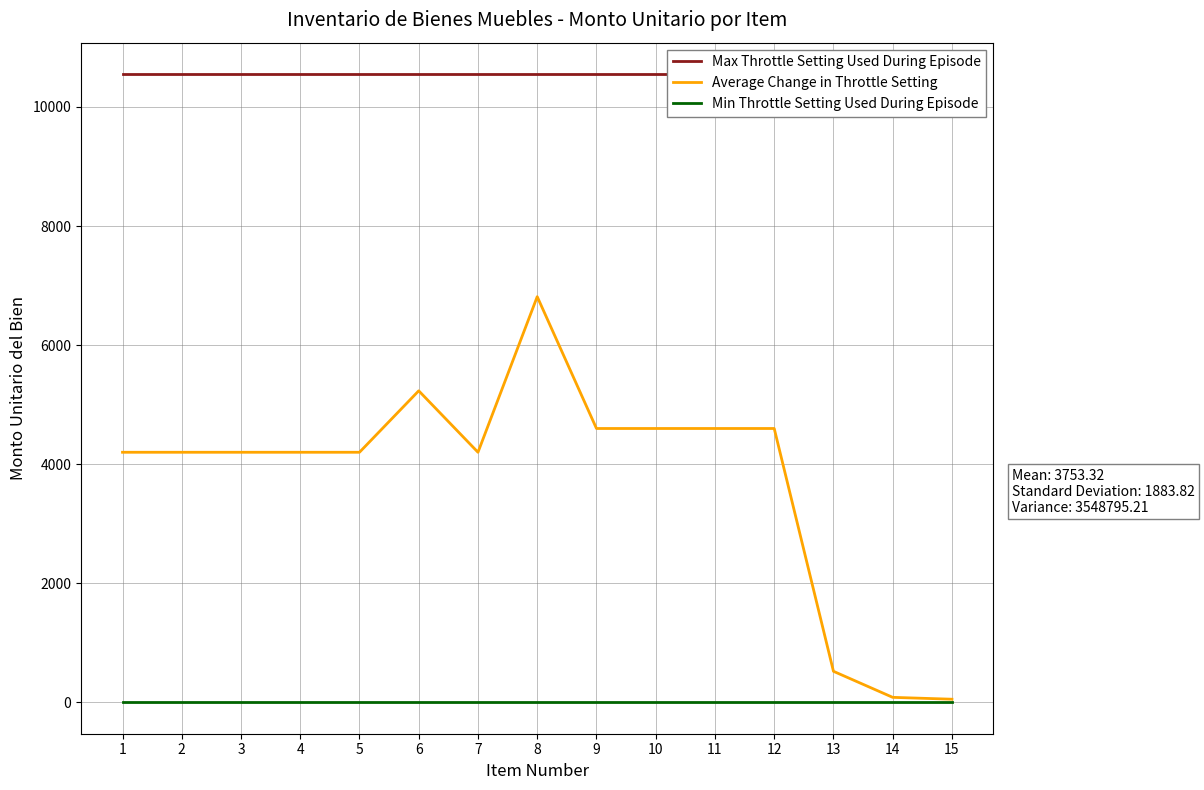

The Average Change in Throttle Setting series shows 23.4 at 15. True or false?

False